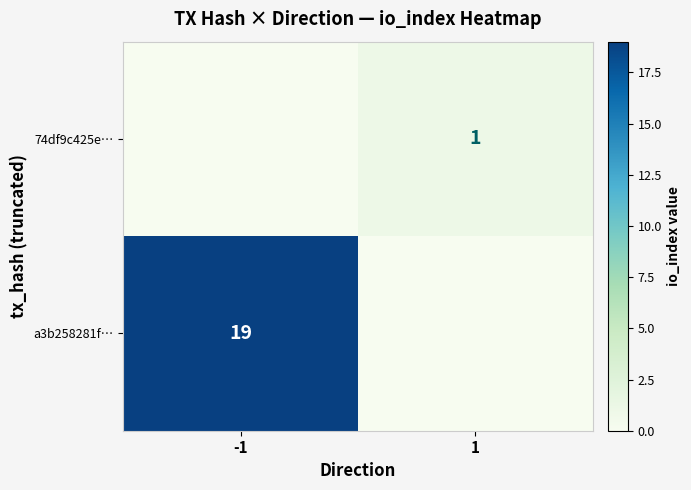

True or false: 74df9c425e… has a value of 1 at 1.

True